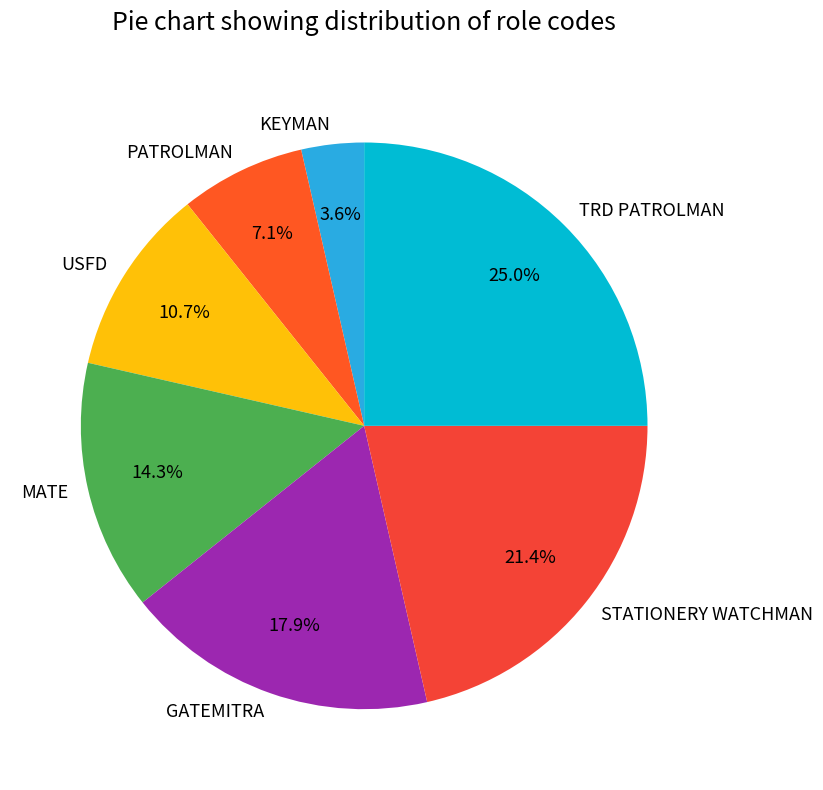

True or false: PATROLMAN accounts for 7% of the total.

True